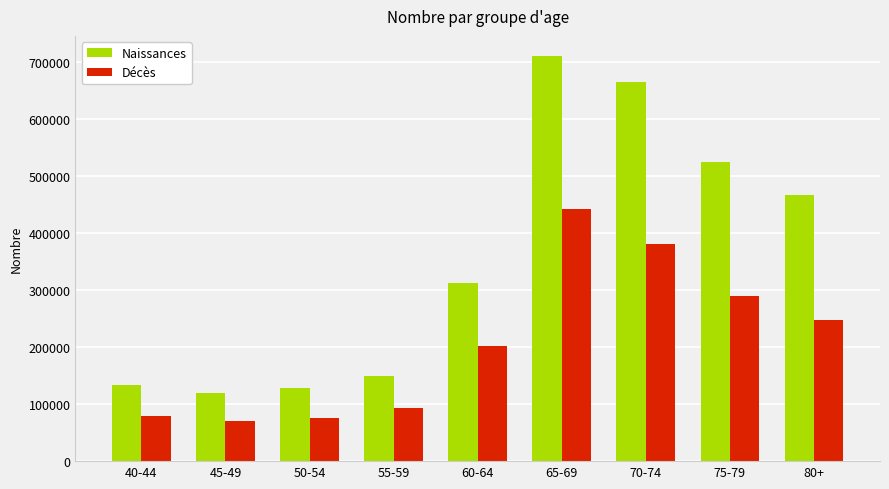

The value of Naissances at 75-79 is 689742. True or false?

False